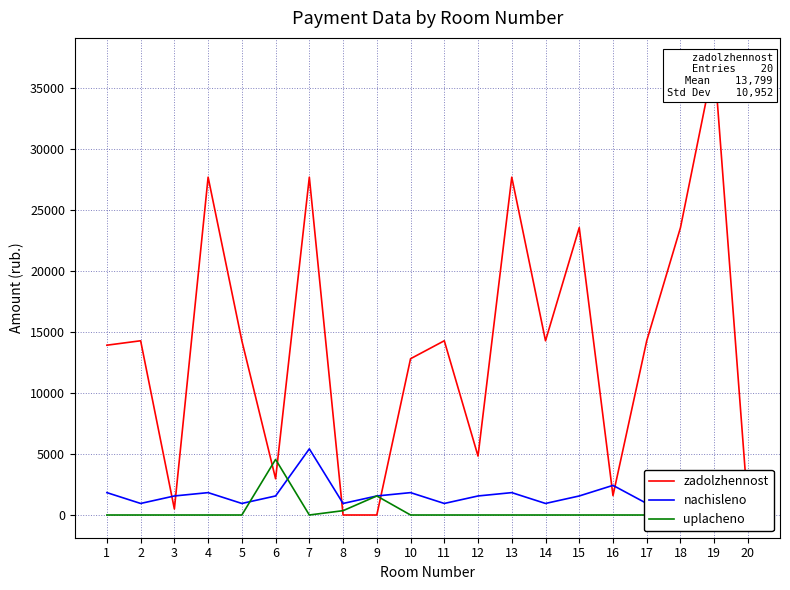

Read the nachisleno value at 16.

2429.0